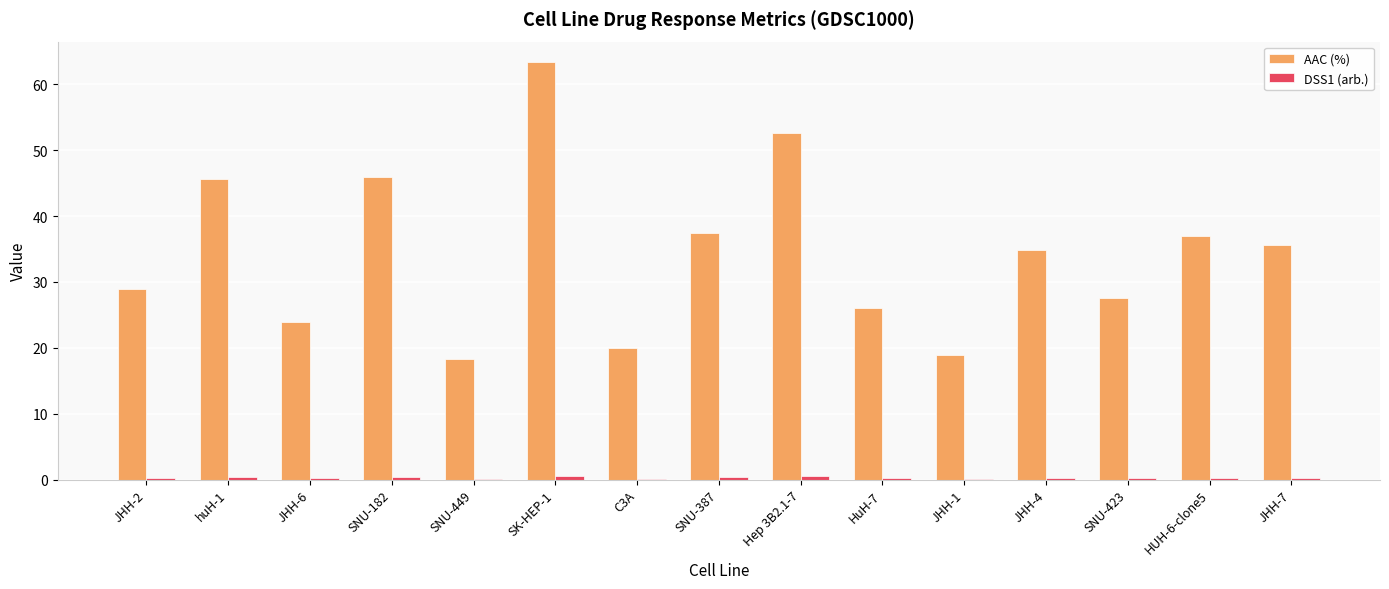

Are the bars horizontal?

No